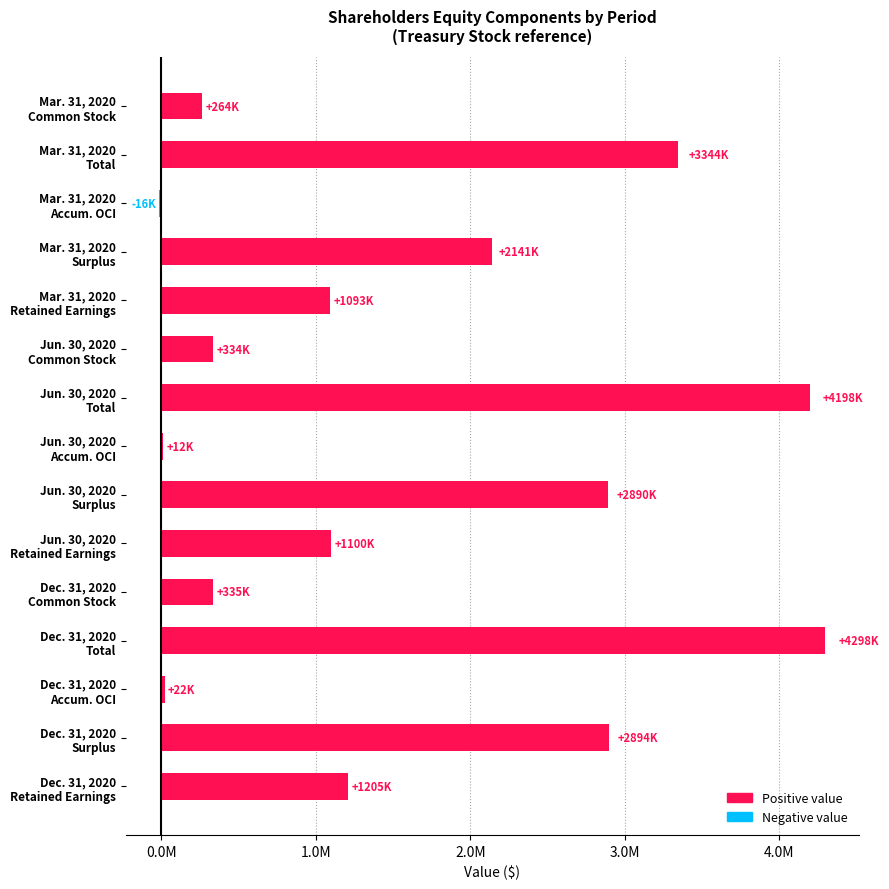

What is the smallest value displayed?

-16171